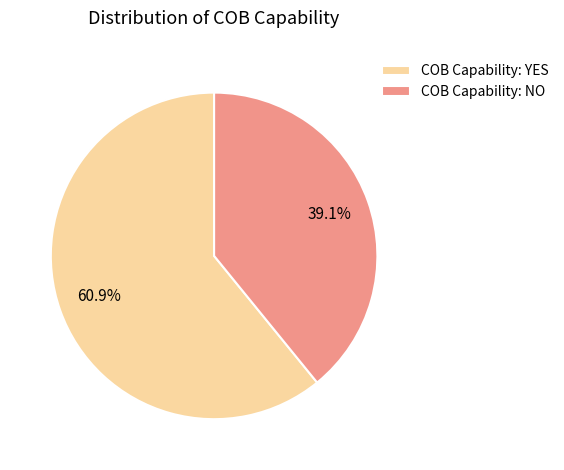

How many segments does this pie chart have?

2